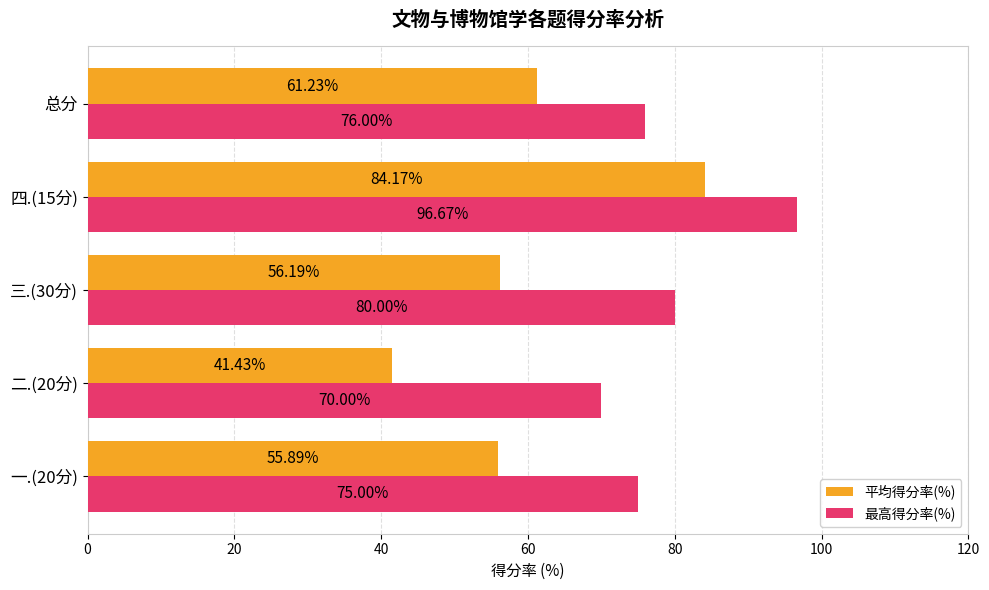

What is the difference between the maximum and minimum values in the 平均得分率(%) series?

42.7